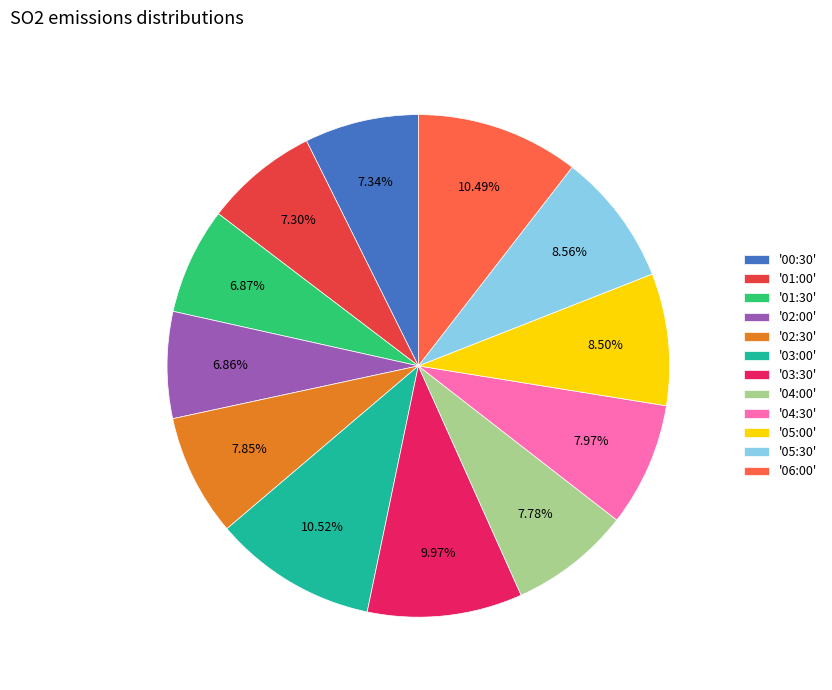

Combined, do '03:00' and '01:30' account for over 50%?

No